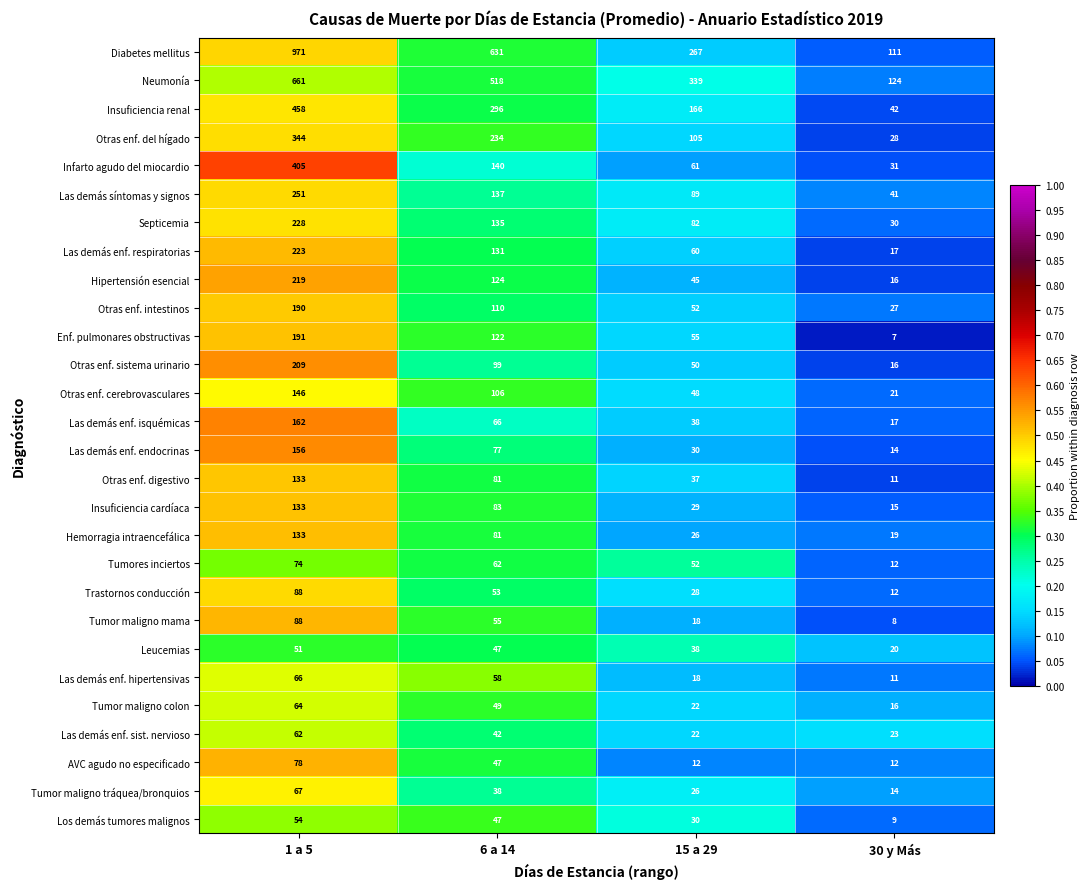

Rank the categories by Los demás tumores malignos value from lowest to highest.

30 y Más, 15 a 29, 6 a 14, 1 a 5